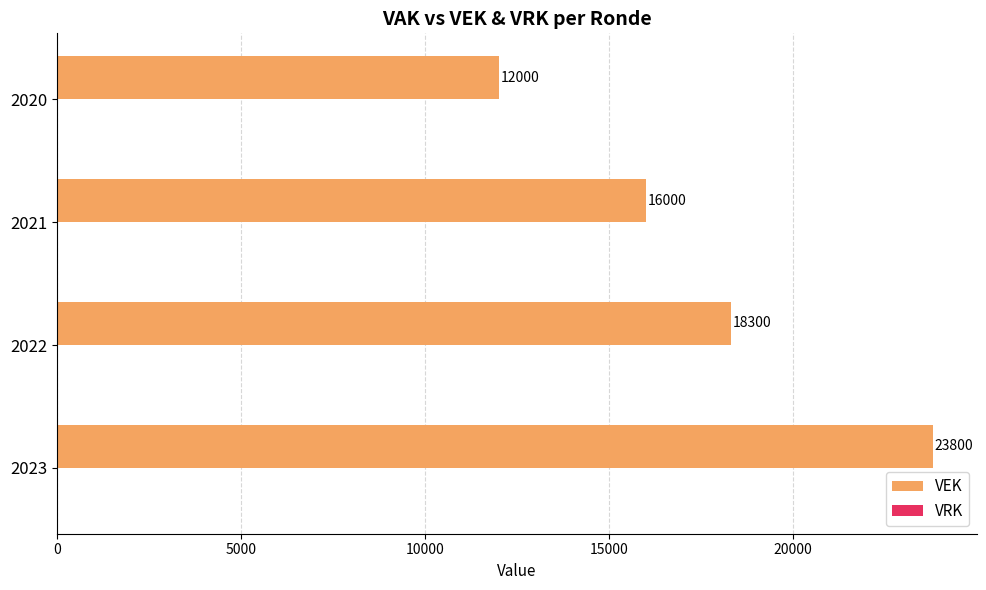

The chart shows a value of 23800 at 2023. True or false?

True